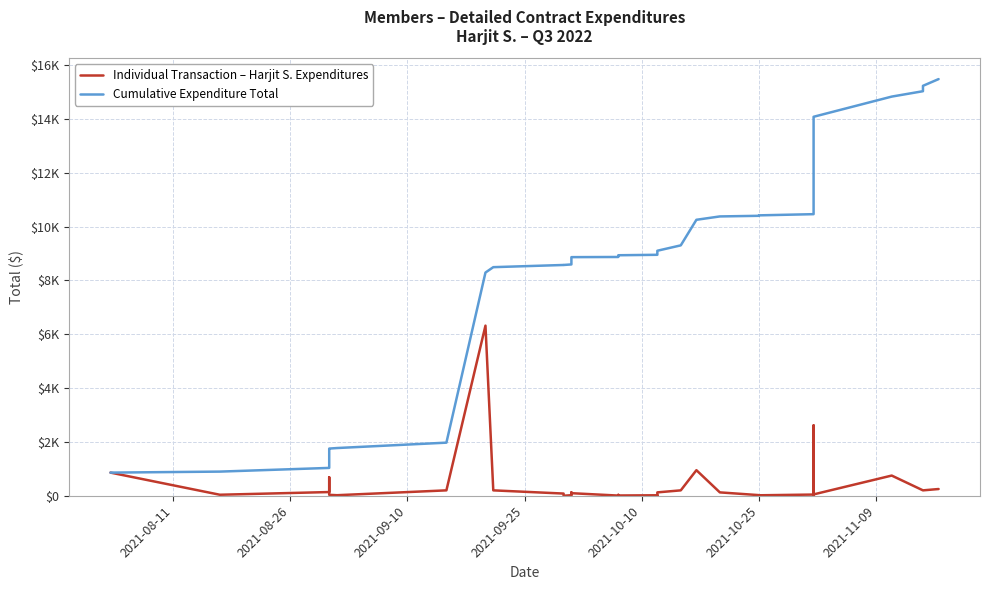

How many interior local valleys does the Individual Transaction – Harjit S. Expenditures series have?

10